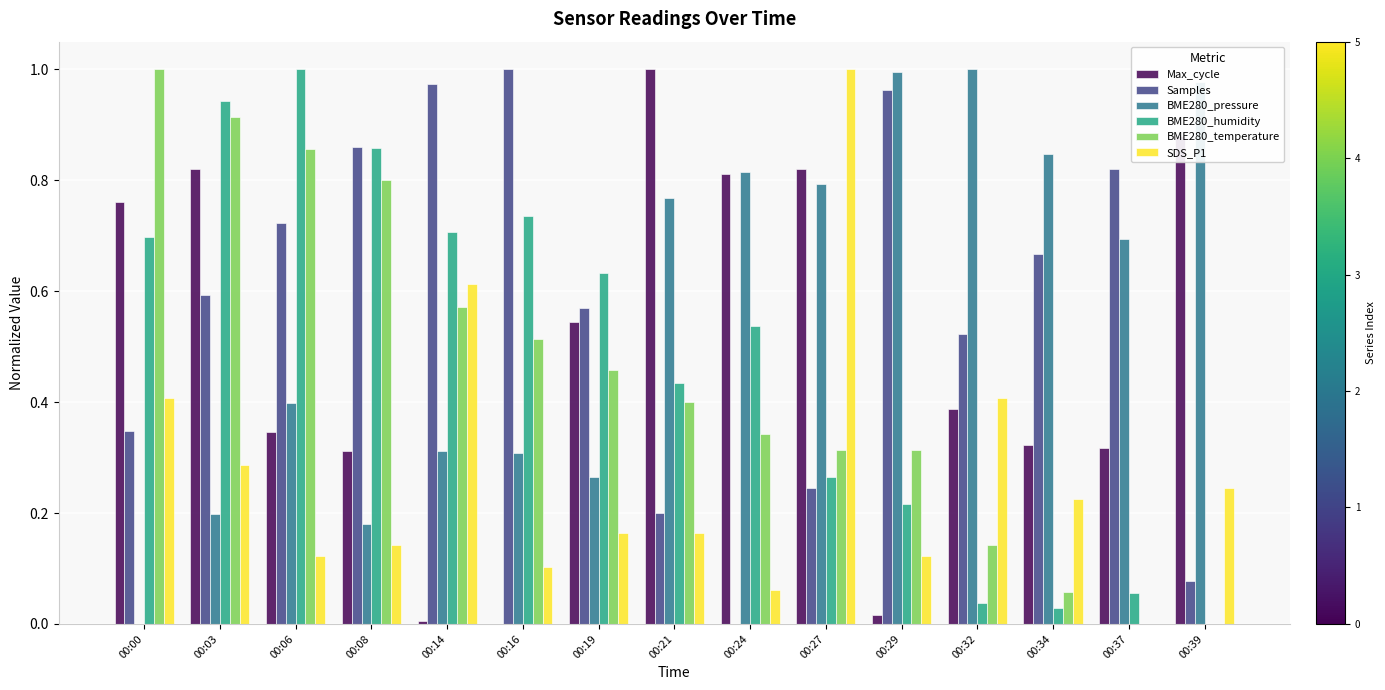

Is it true that BME280_pressure equals 0.5 at 00:29?

False